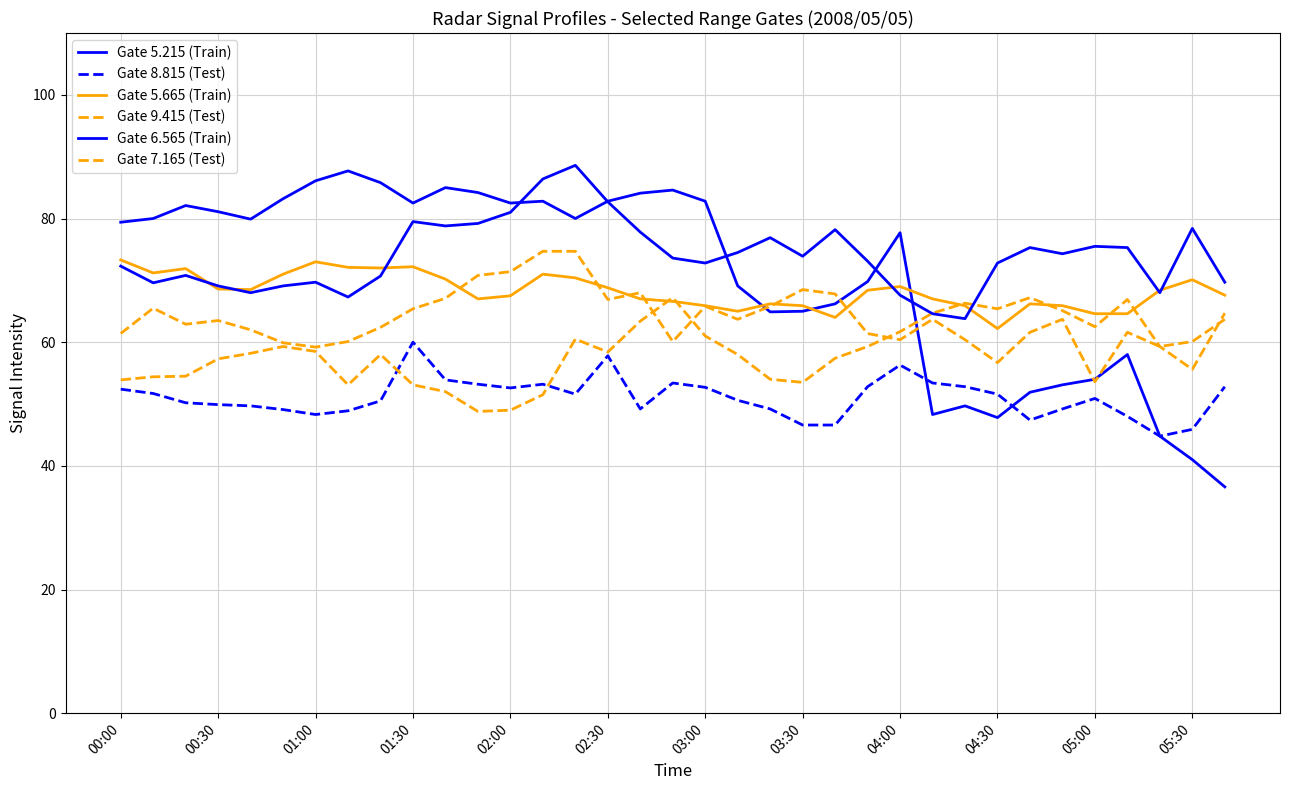

Count the number of categories in the chart.

35